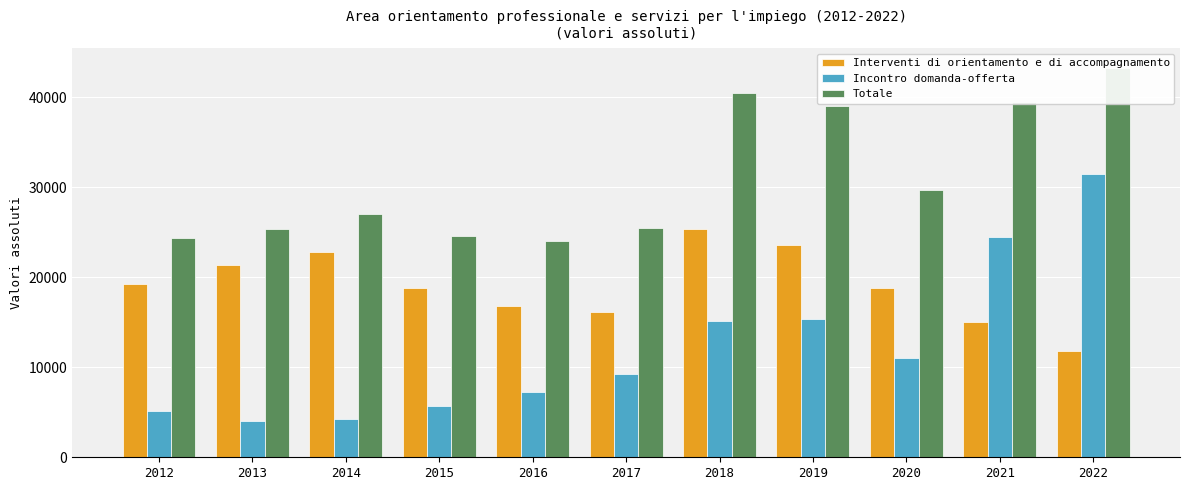

Which series has the largest range (max minus min)?

Incontro domanda-offerta